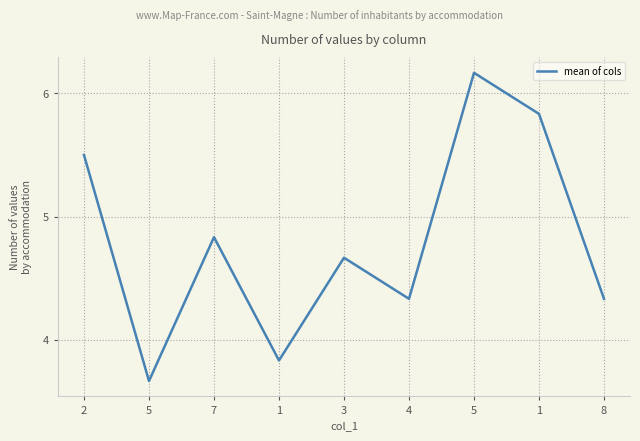

What is the change in value from 7 to 8?

-0.5